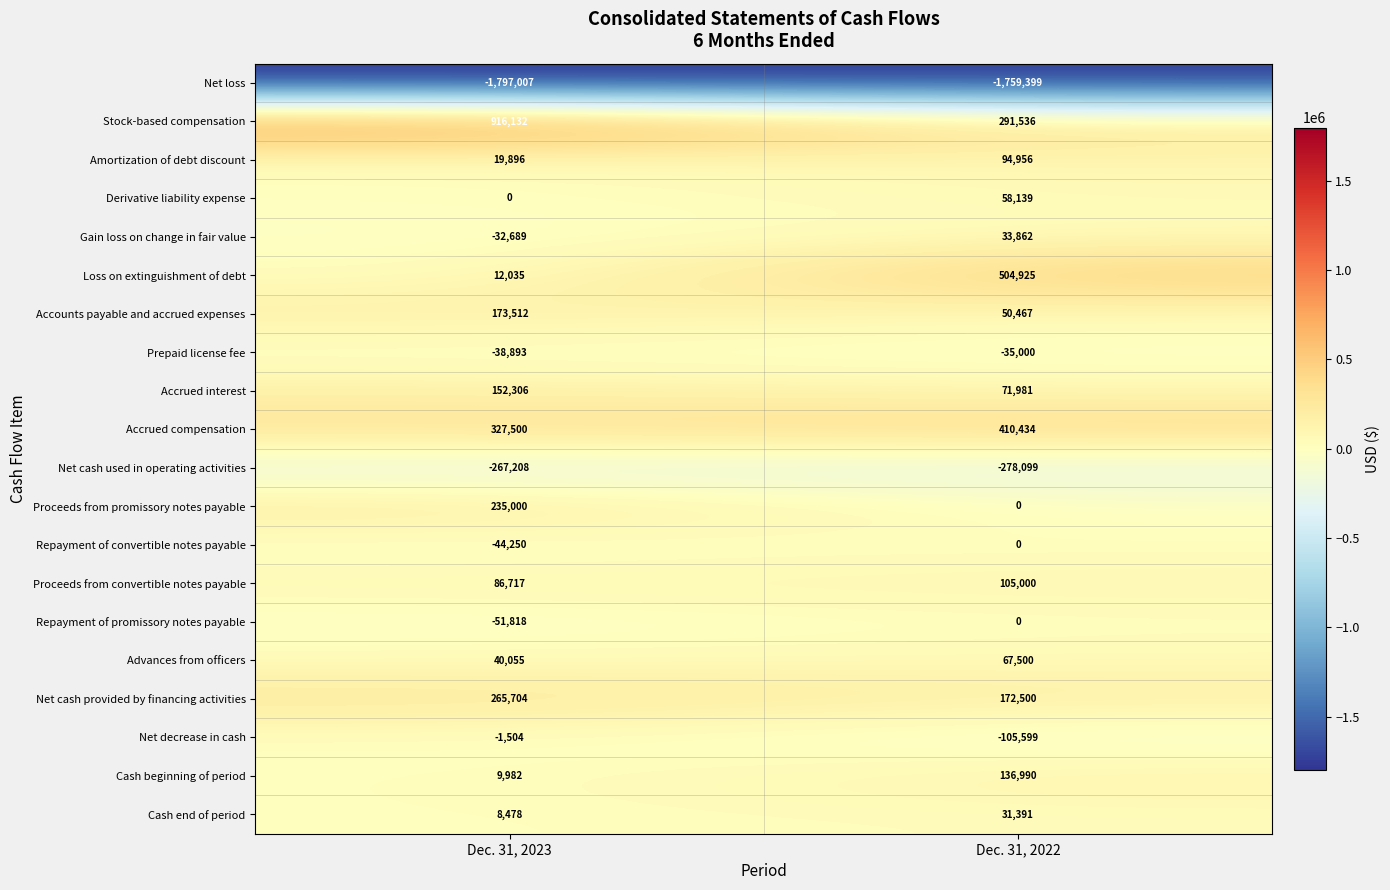

At which label is Cash end of period closest to 19934?

Dec. 31, 2023